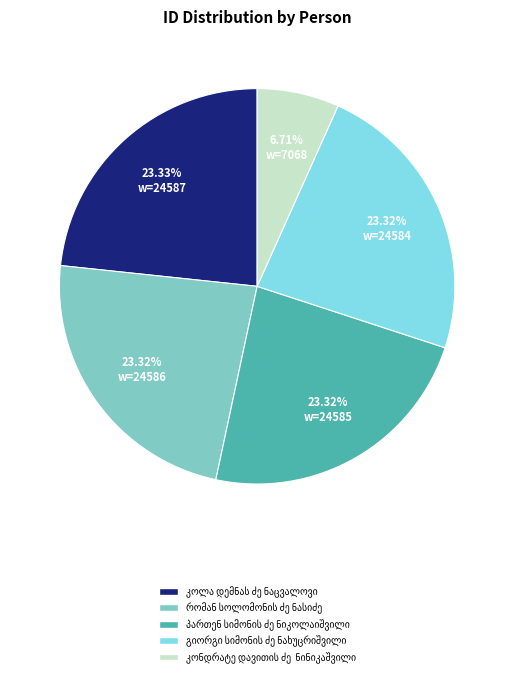

Is there any slice that represents more than half of the pie?

No